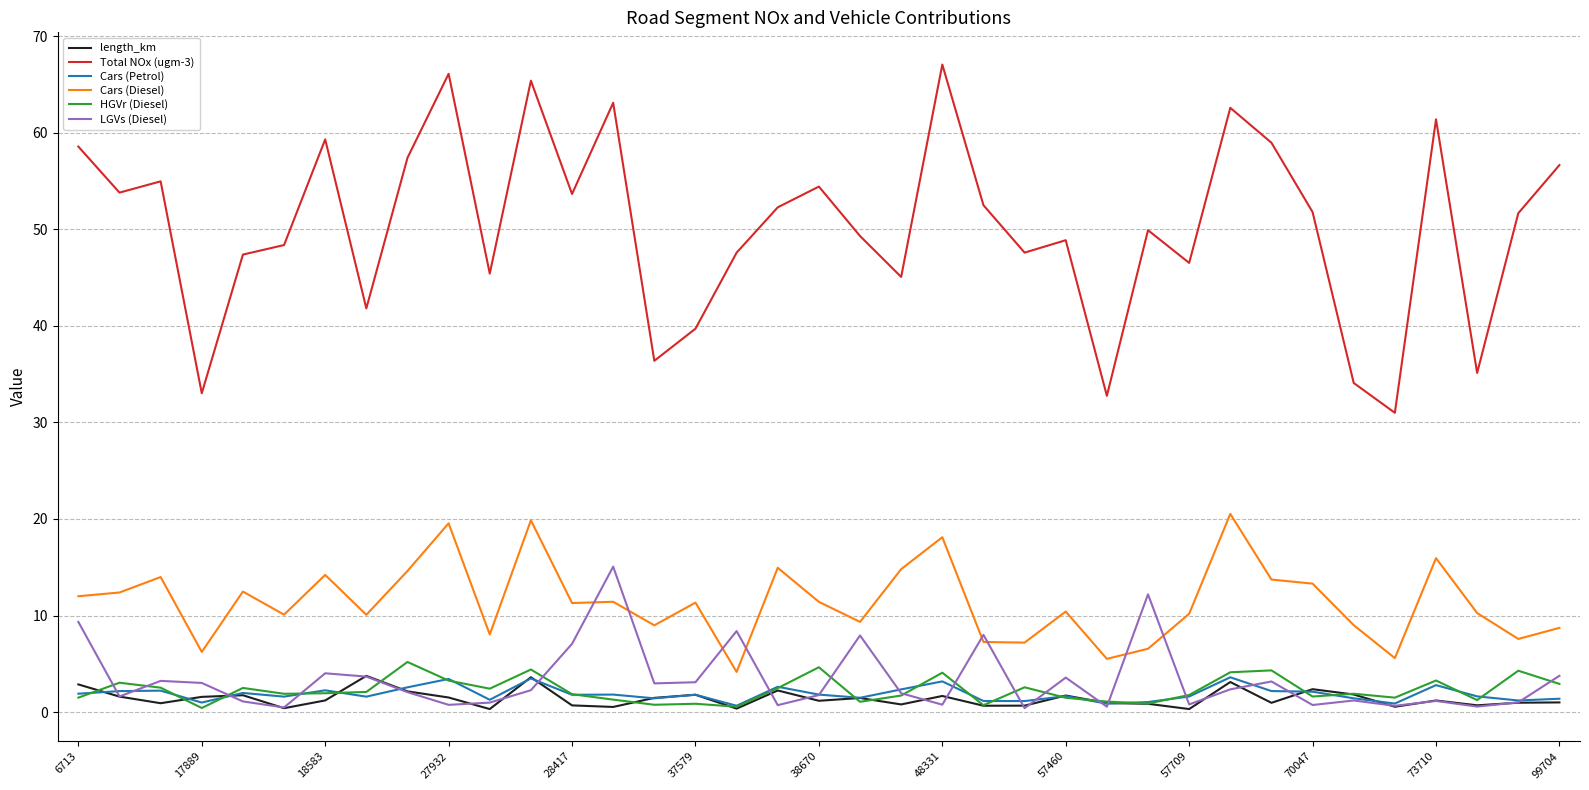

What is the maximum value shown in the chart?

67.1